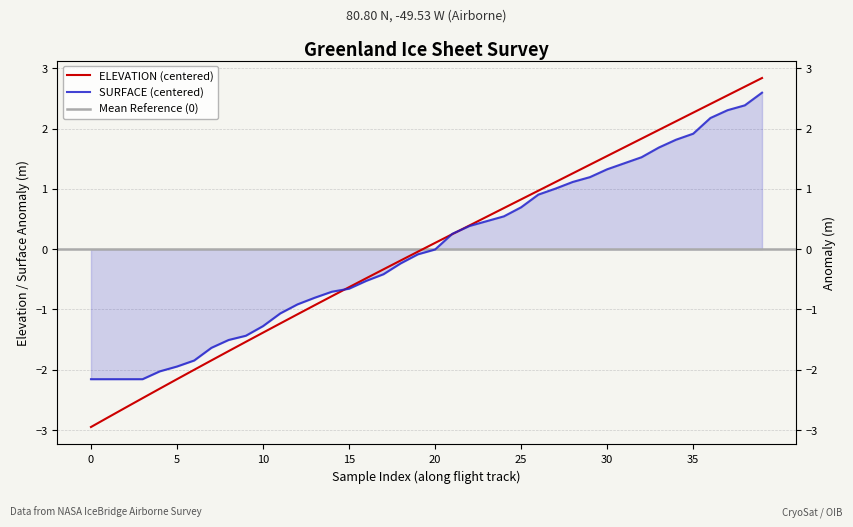

What is the total value across all series at 24?

1.2